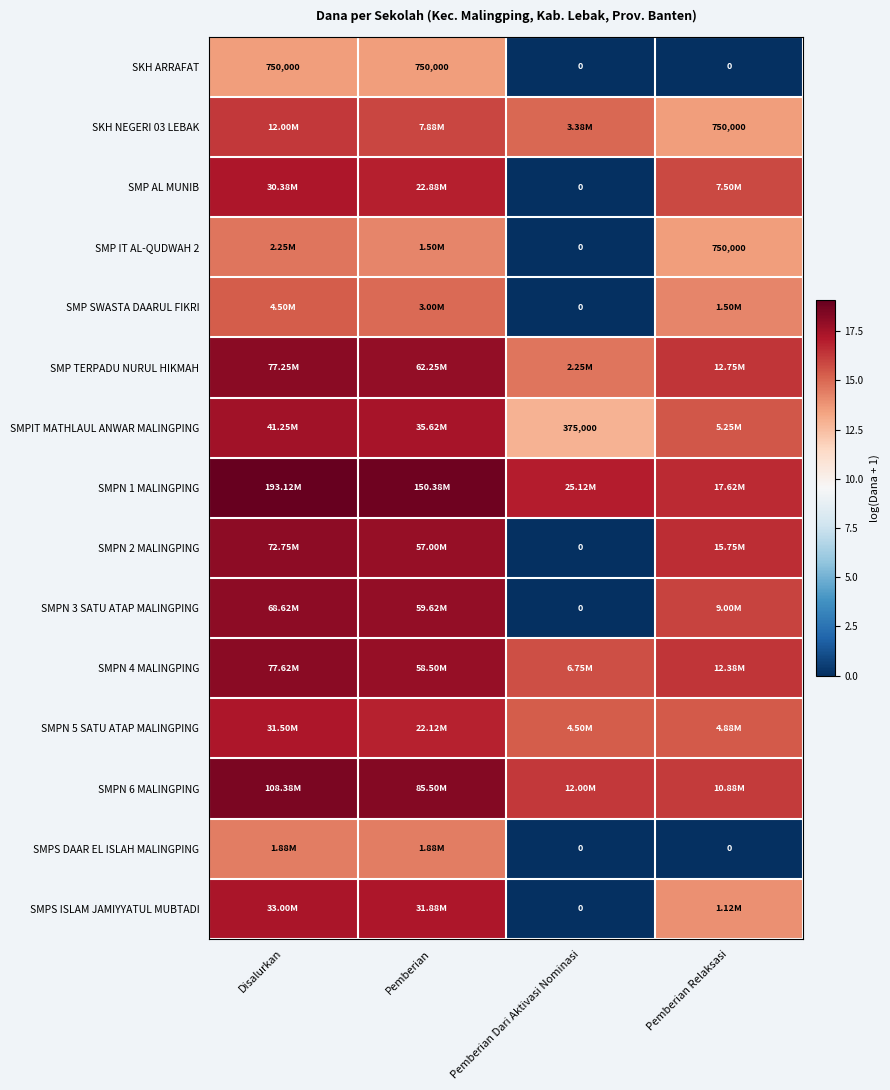

Which series has the largest total across all categories?

SMPN 1 MALINGPING